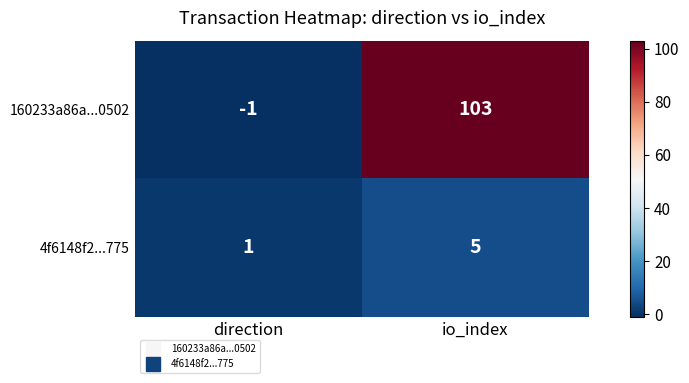

Is it true that 160233a86a...0502 equals -1 at direction?

True